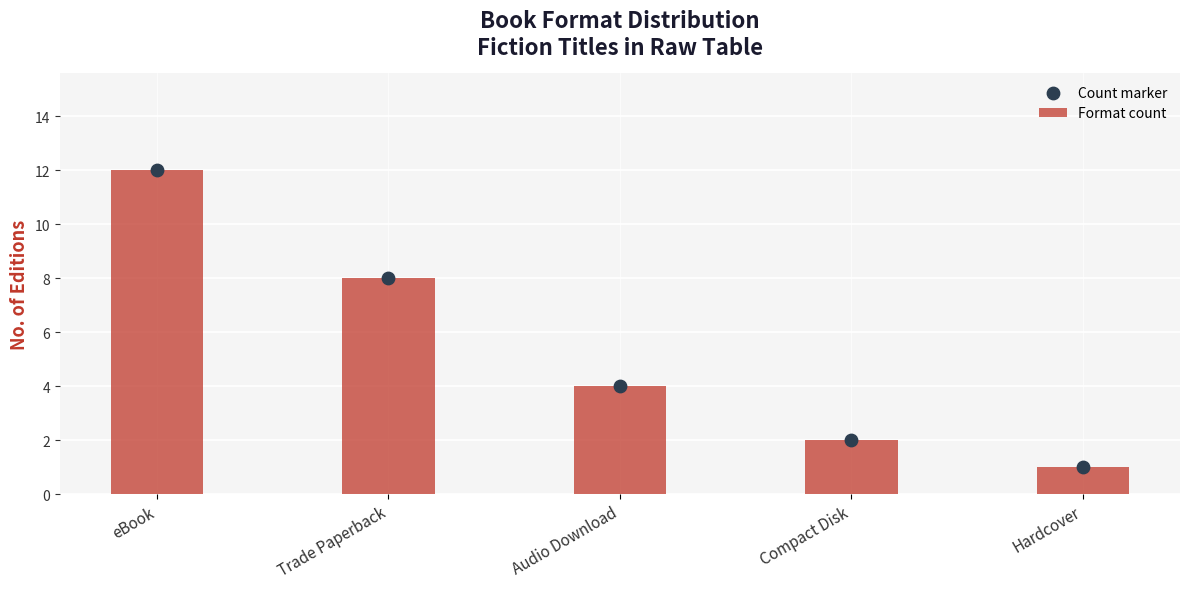

Which series contains the highest Y value?

Format count